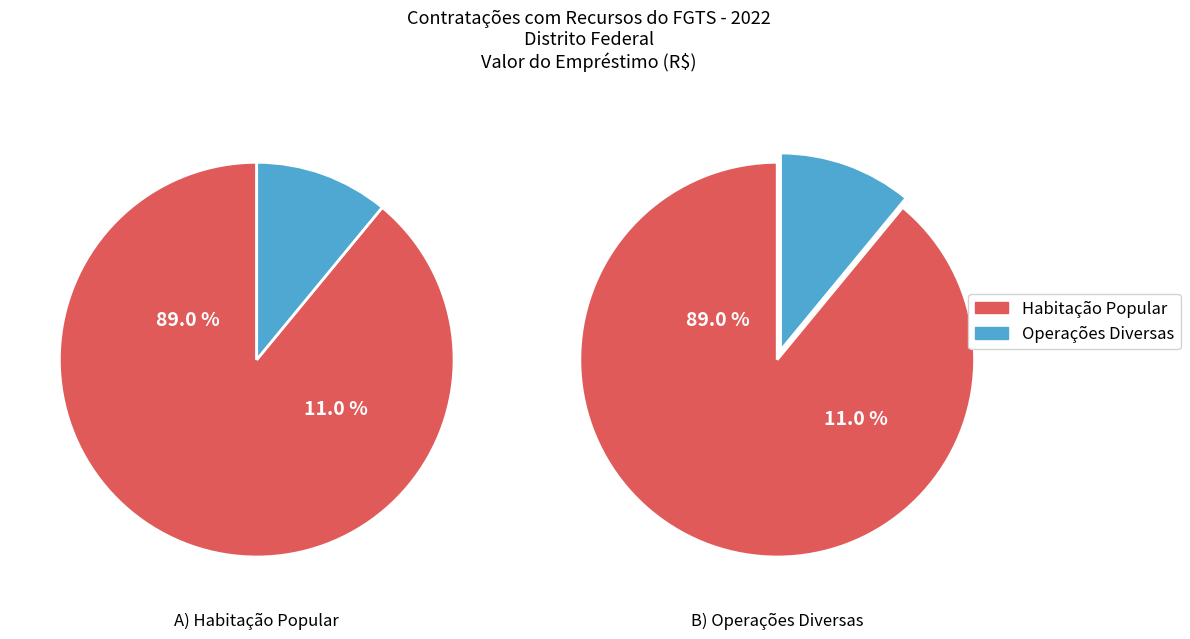

Is the sum of Habitação Popular and Operações Diversas greater than half?

Yes